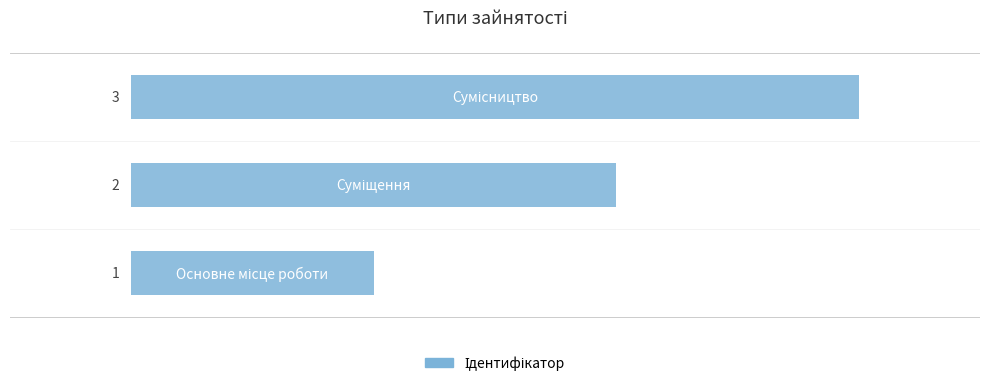

How many values are between 1 and 3?

3